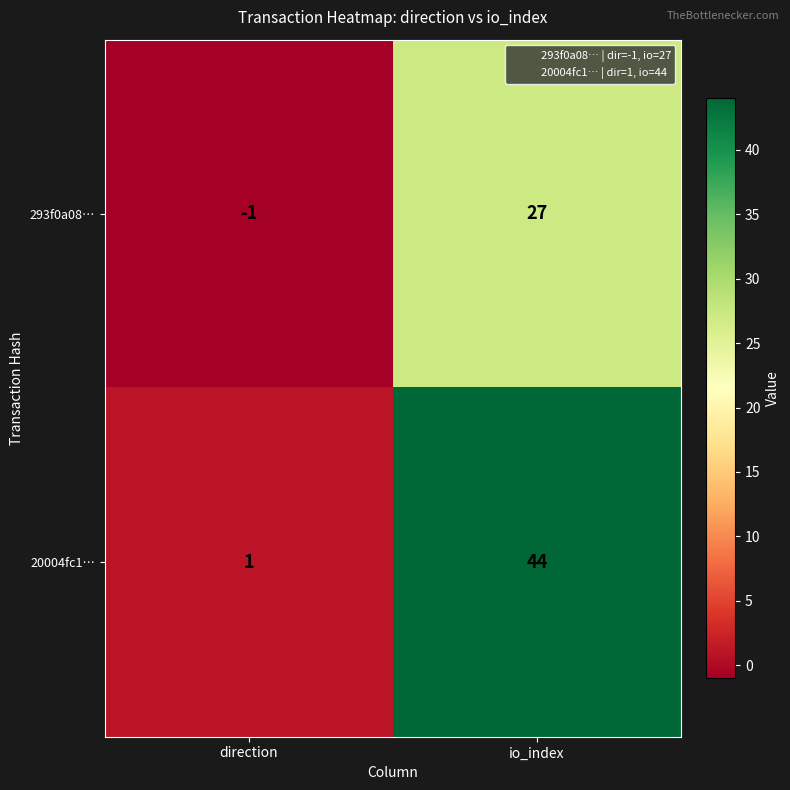

The value of 20004fc1… at direction is 1. True or false?

True